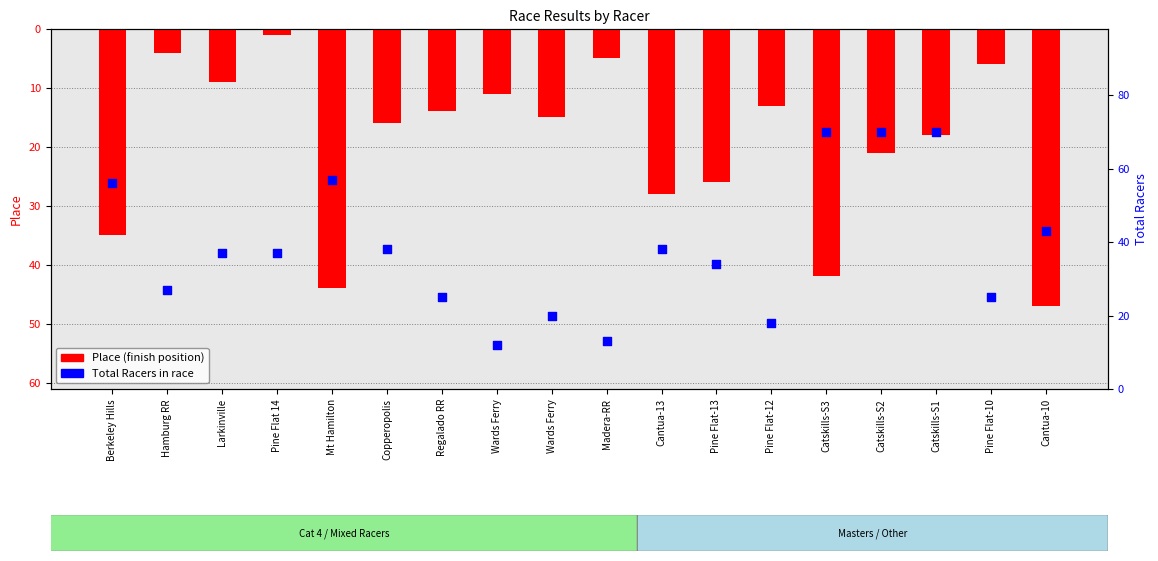

Which series reaches the maximum Y coordinate?

Total Racers